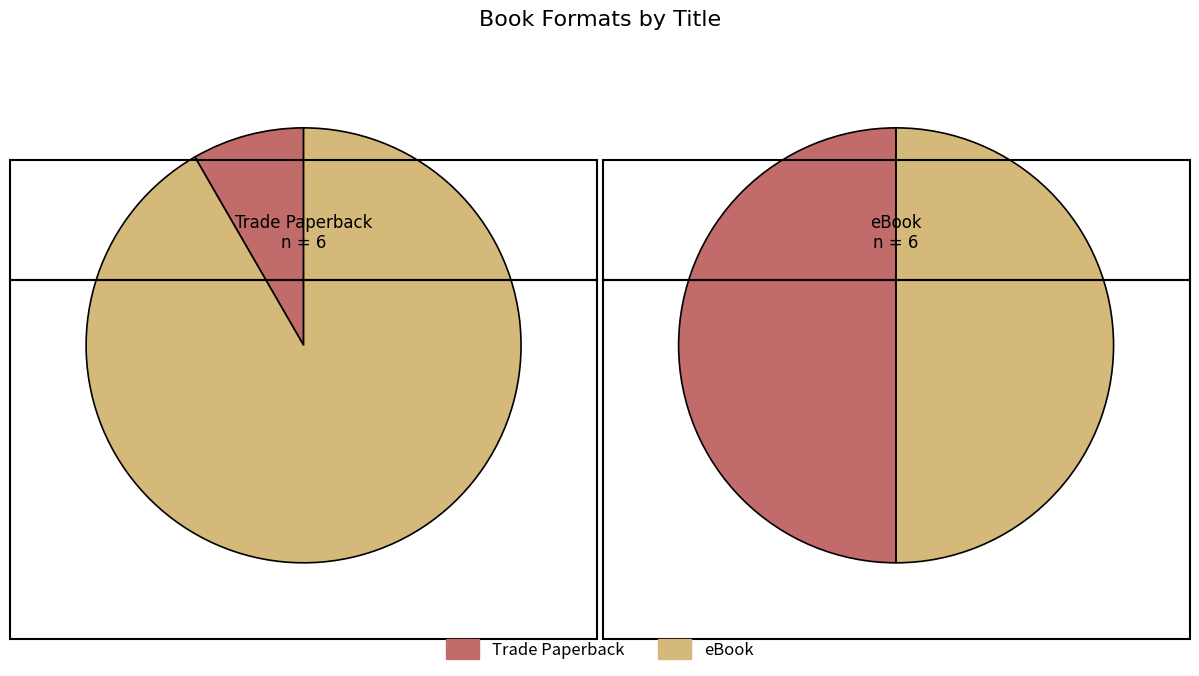

Which series has the largest range (max minus min)?

Trade Paperback